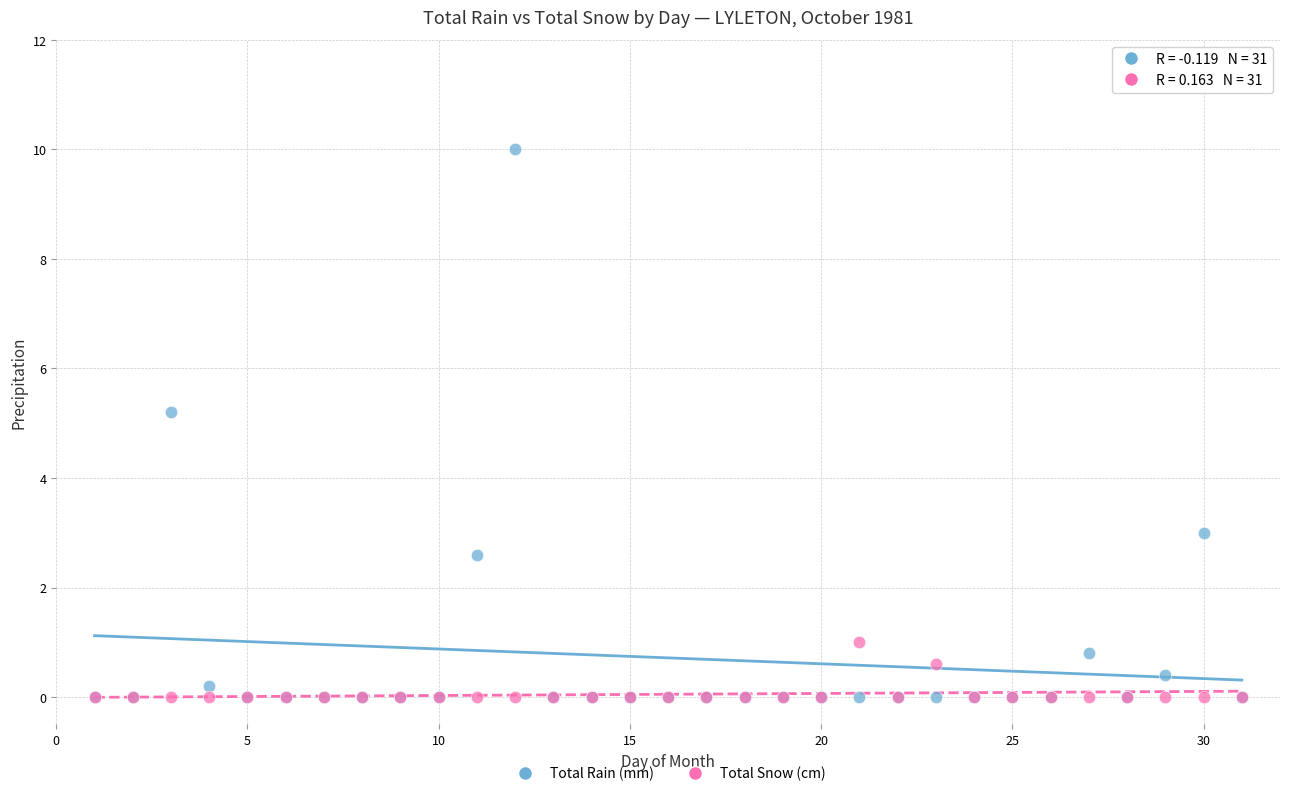

In the Total Rain (mm) series, what Y value is closest to 5?

5.2